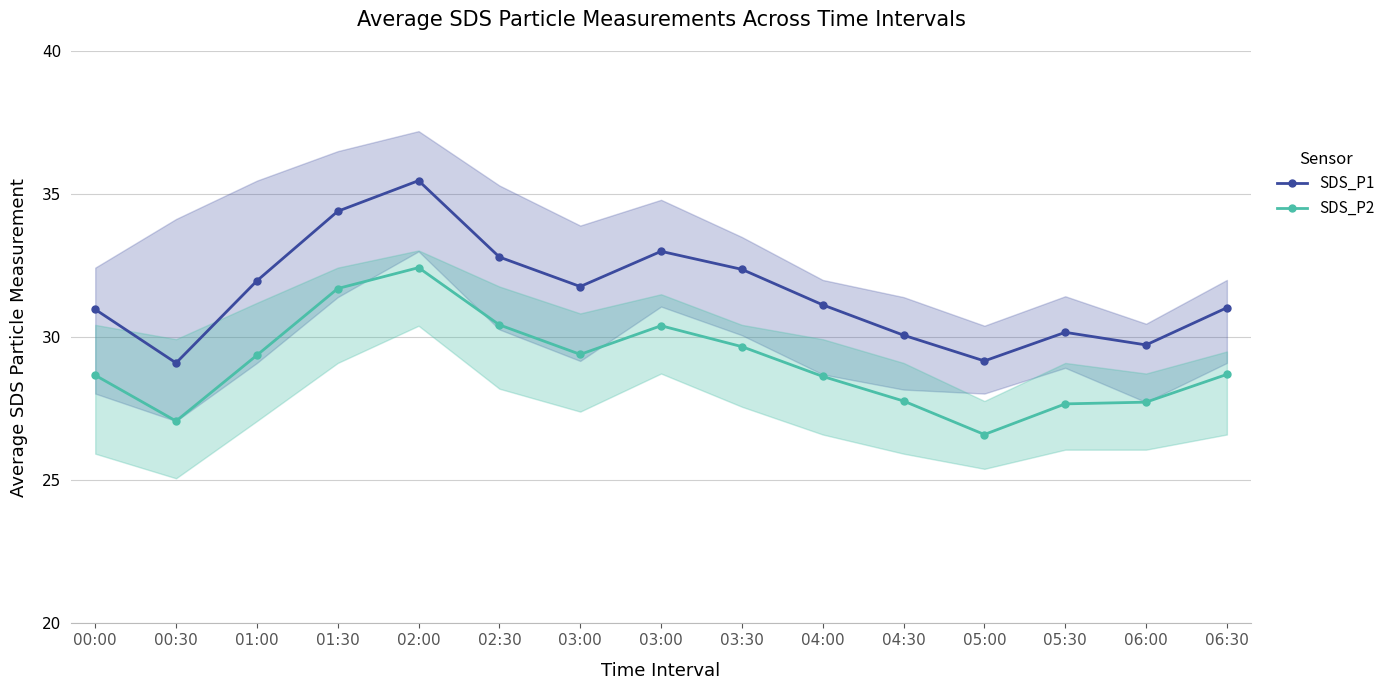

What is the difference between the second highest and second lowest values in the SDS_P1 series?

5.2